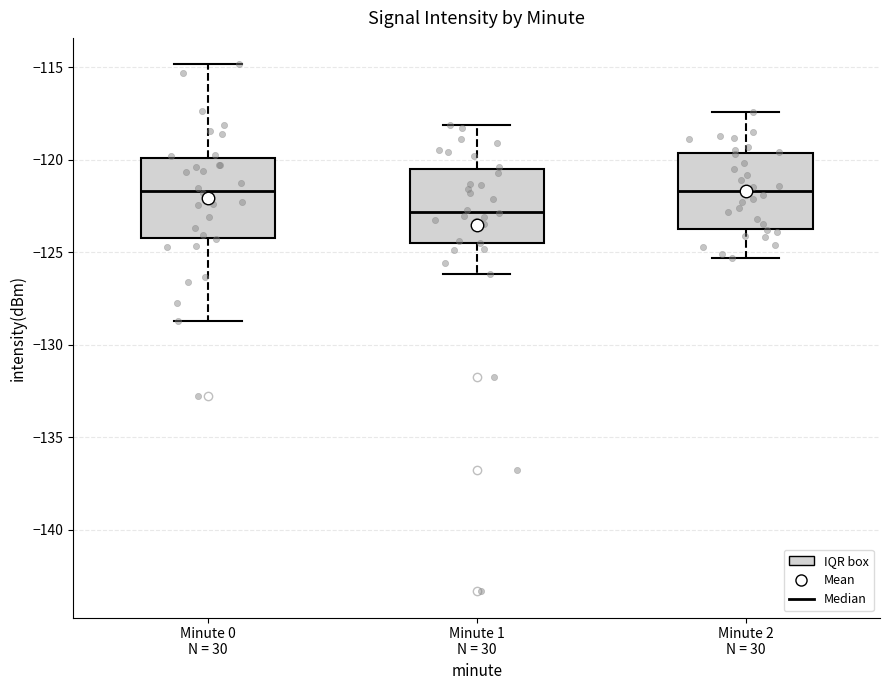

Which box's median line is the lowest?

Minute 1 N = 30